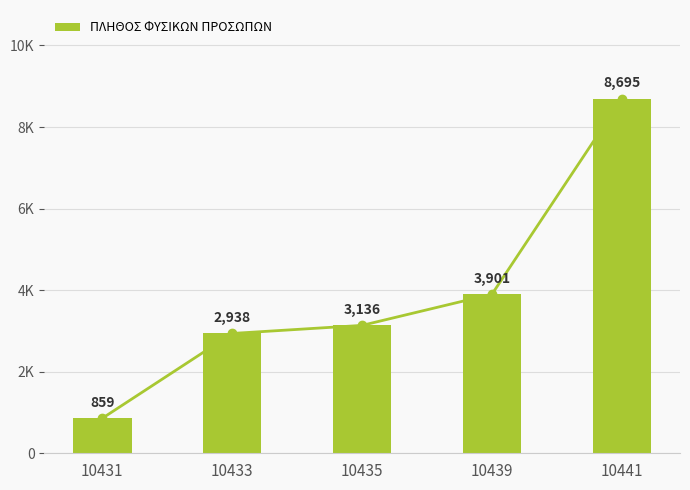

At which label is the value closest to 4777?

10439